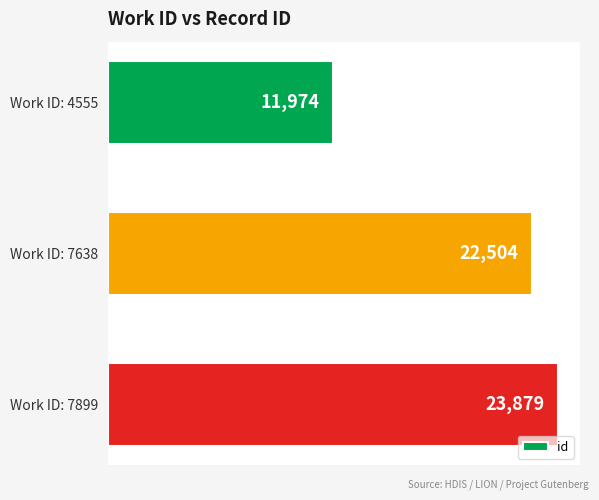

Count the values in the range 11974 to 23879.

3